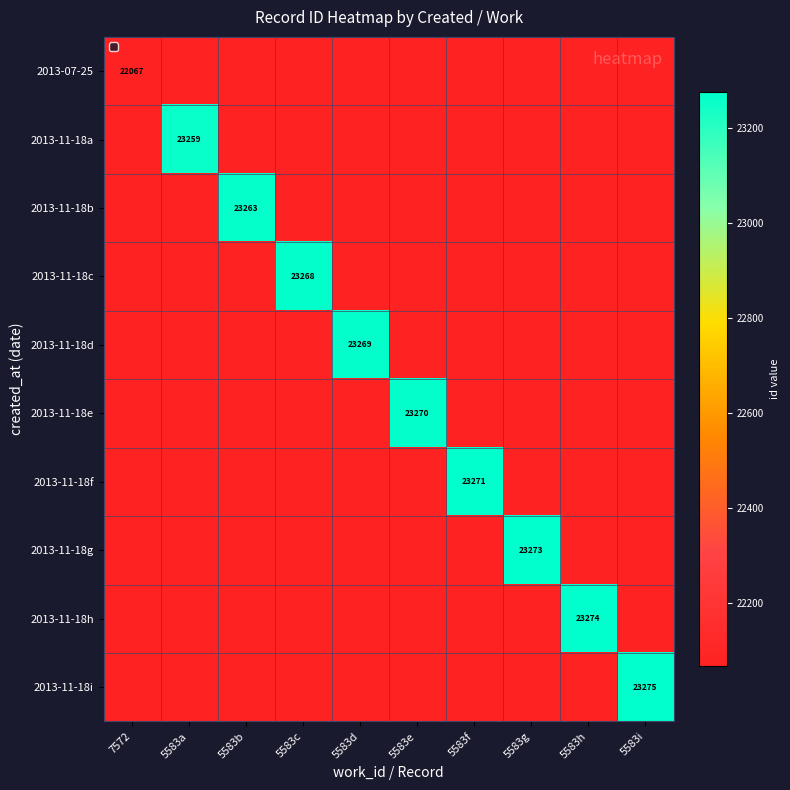

The value of 2013-11-18f at 5583f is 11007. True or false?

False